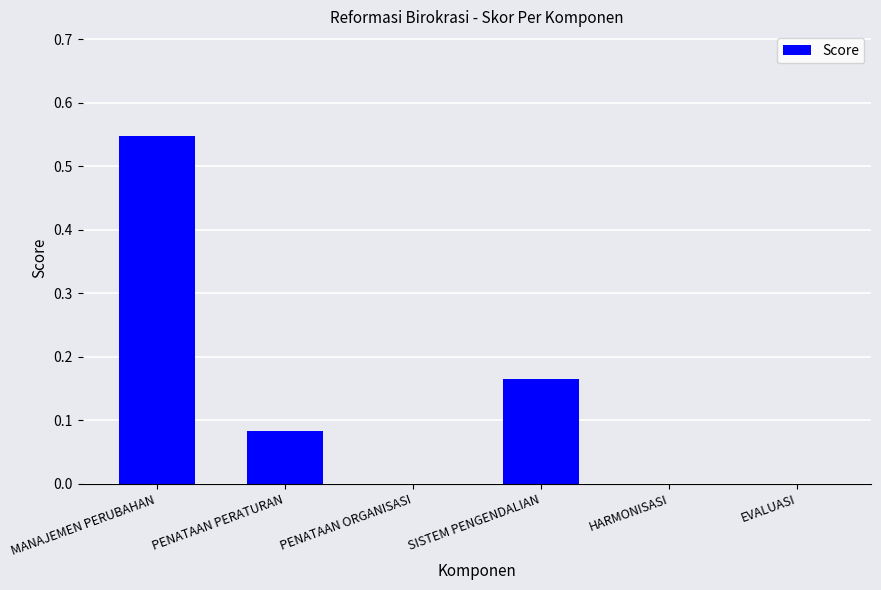

What is the change in value from MANAJEMEN PERUBAHAN to PENATAAN ORGANISASI?

-0.5